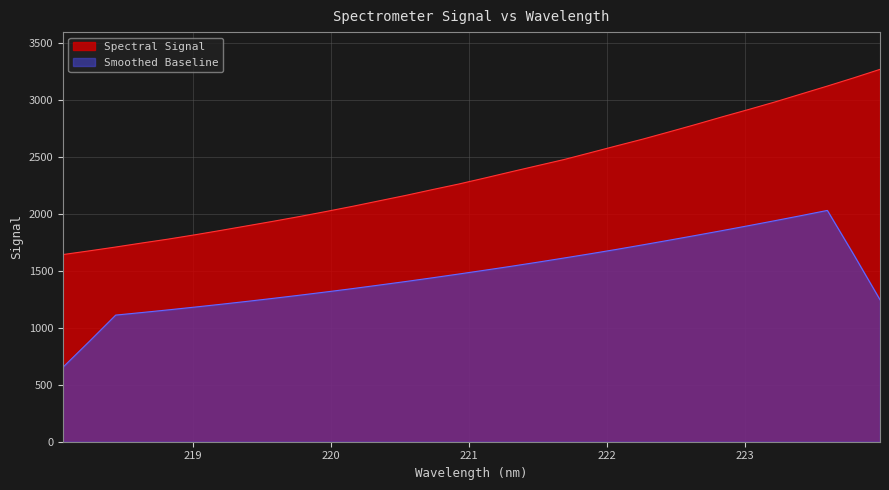

How many lines are shown in the chart?

2